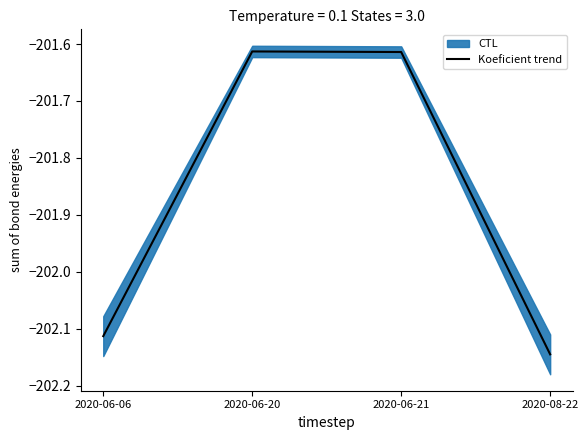

How many values are between -202 and -201?

2